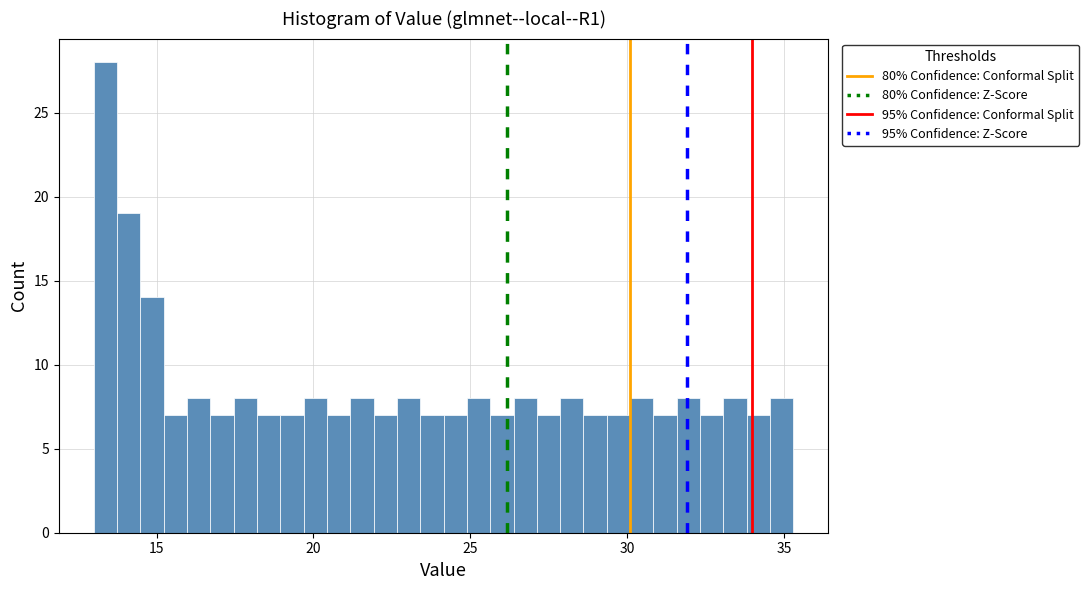

Read against the x-axis, roughly where is the centre of the tallest bar?

13.5